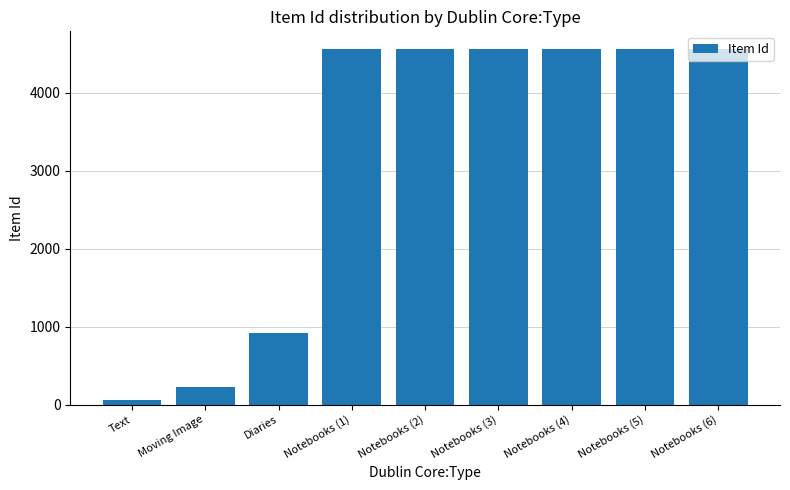

Count the number of data series in this chart.

1